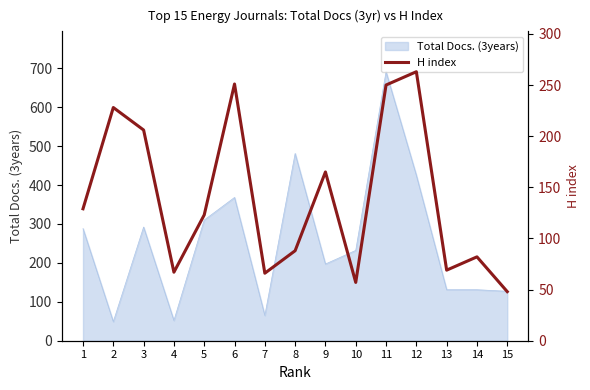

How many interior local valleys (lower than both neighbors) does the data have?

4